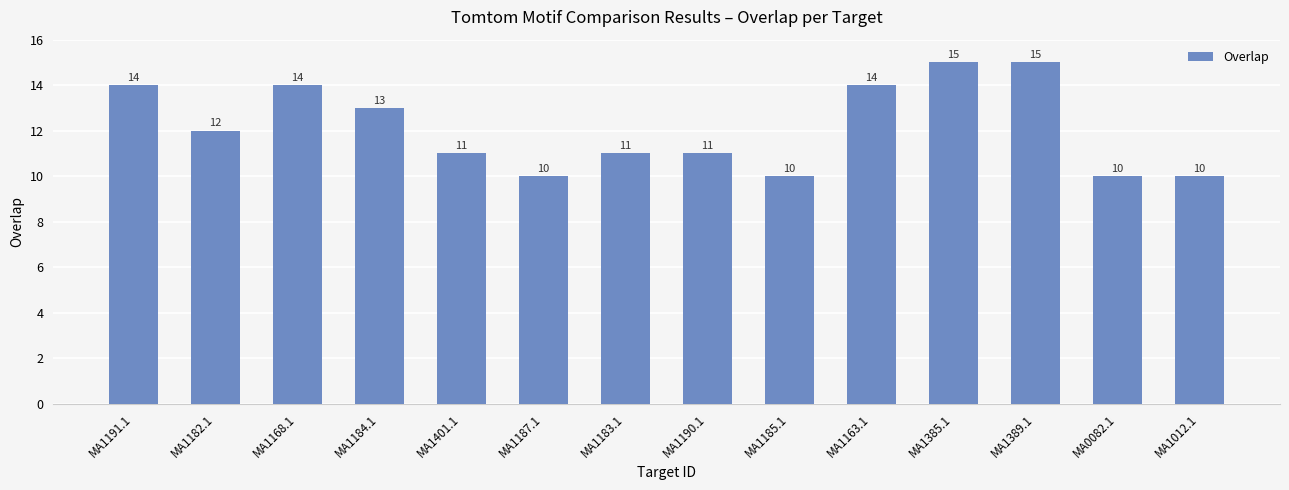

What is the change in value from MA1182.1 to MA1185.1?

-2